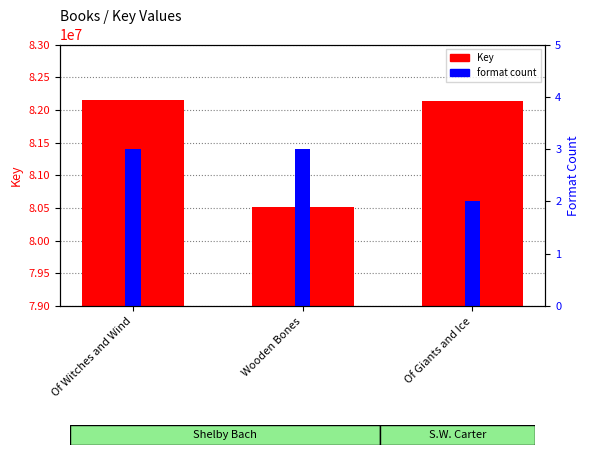

Which label corresponds to the smallest value in the chart?

Of Giants and Ice